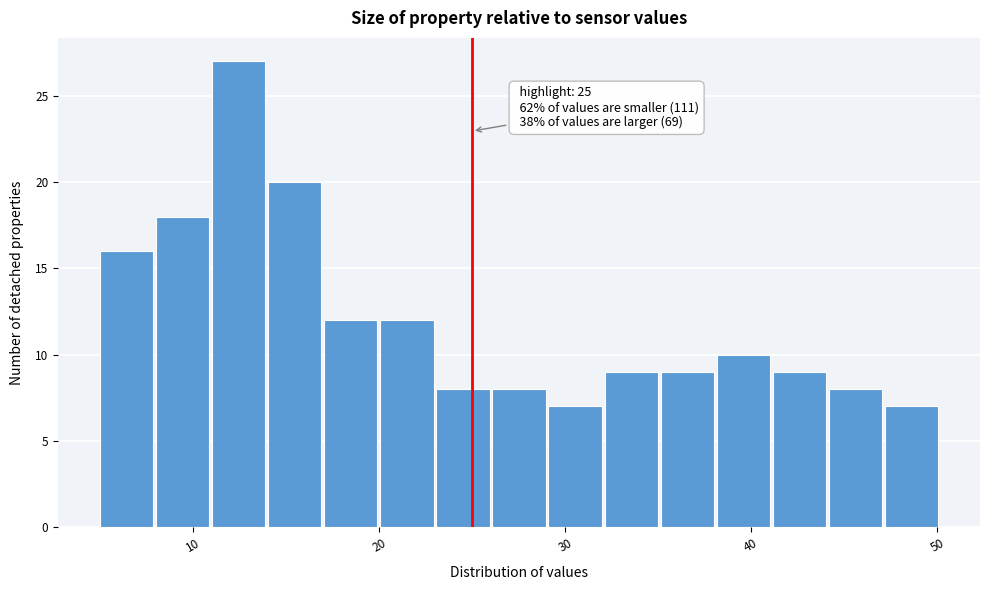

Around what value on the x-axis is the tallest bar? Give the approximate position of its centre, as read against the axis.

12